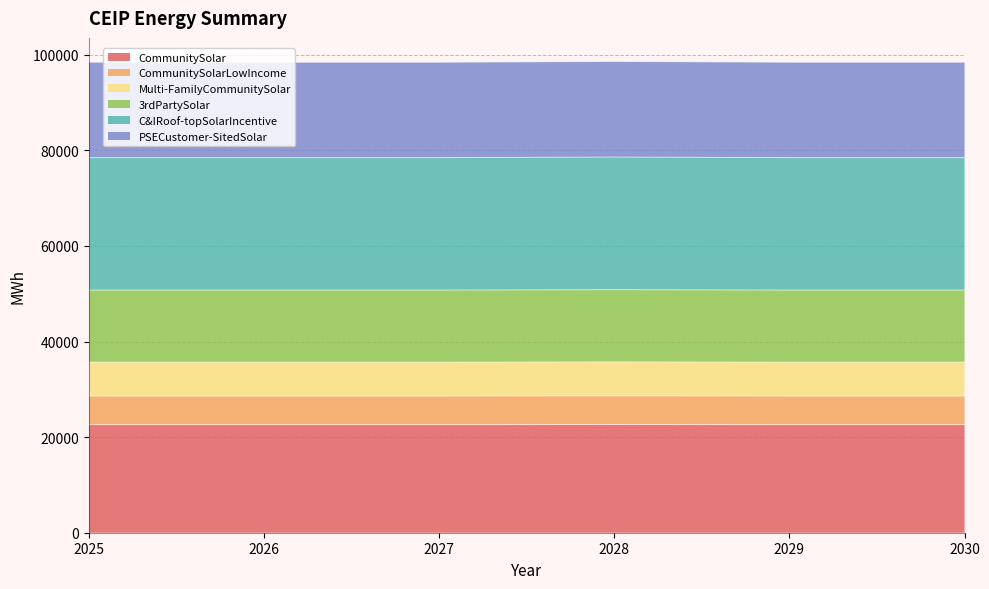

Is the value of CommunitySolarLowIncome at 2027 greater than the value of CommunitySolar at 2025?

No